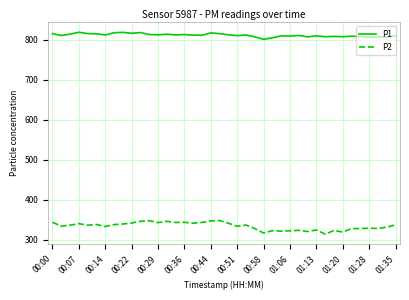

List the series in order of their overall mean, lowest first.

P2, P1